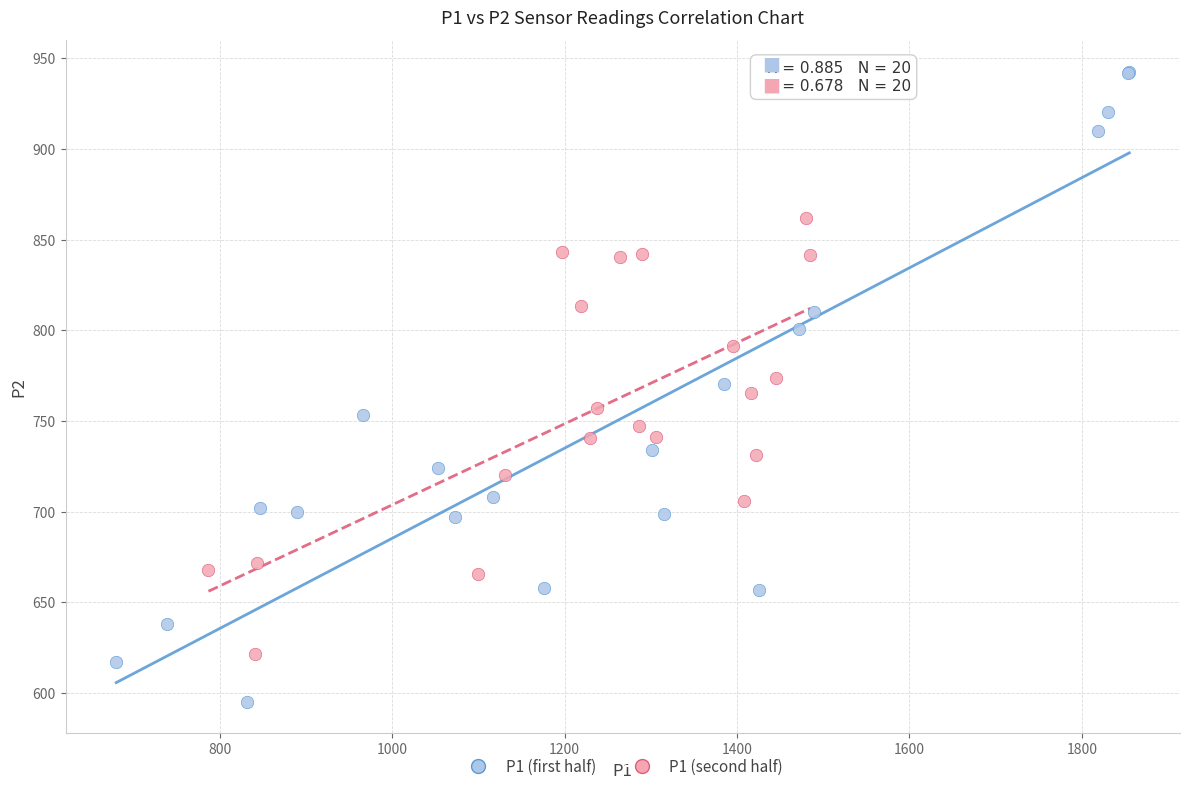

Which series has the largest Y range (max minus min)?

P1 (first half)